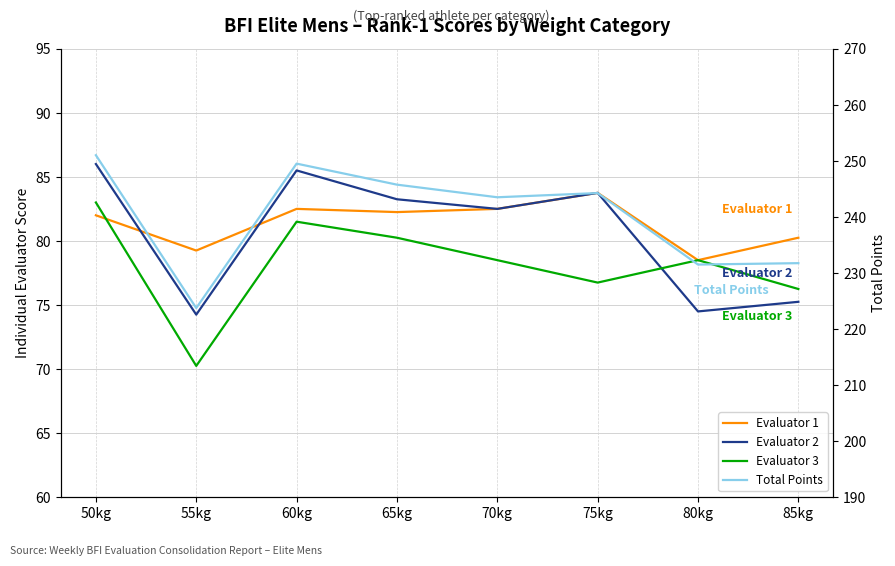

True or false: Evaluator 3 and Evaluator 2 intersect in this chart.

True